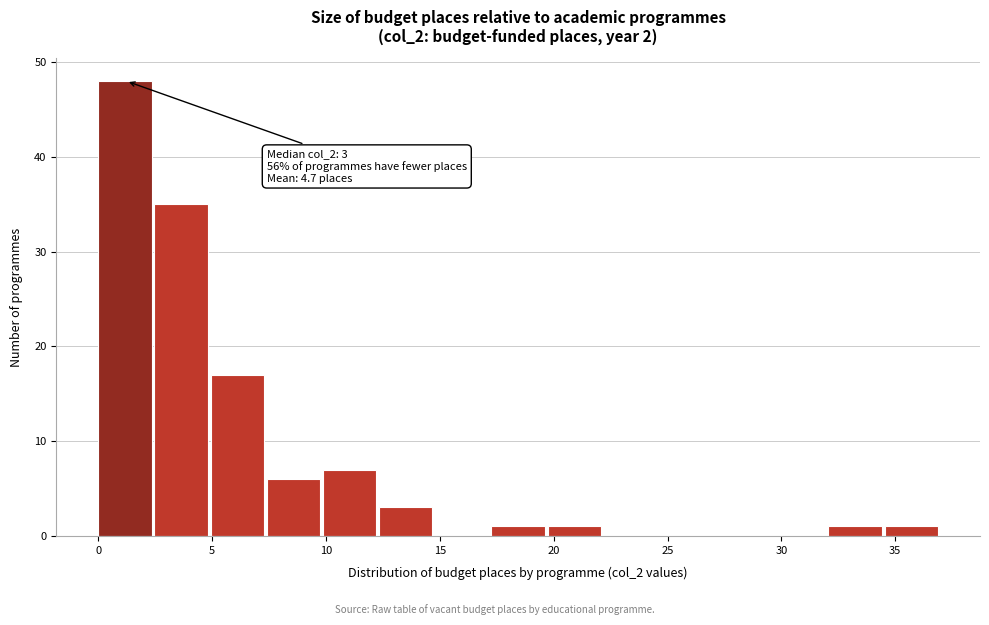

Over which range of the x-axis is the bar tallest?

0.0 to 2.5